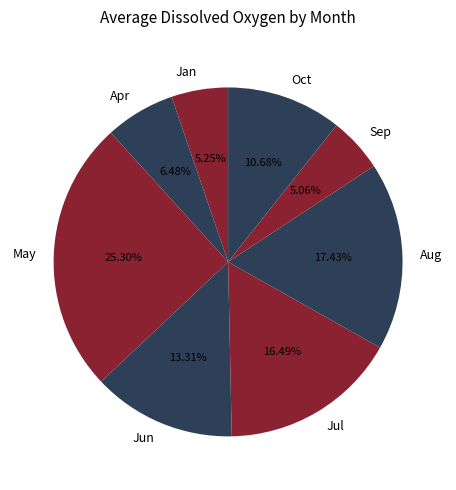

Is there any slice that represents more than half of the pie?

No